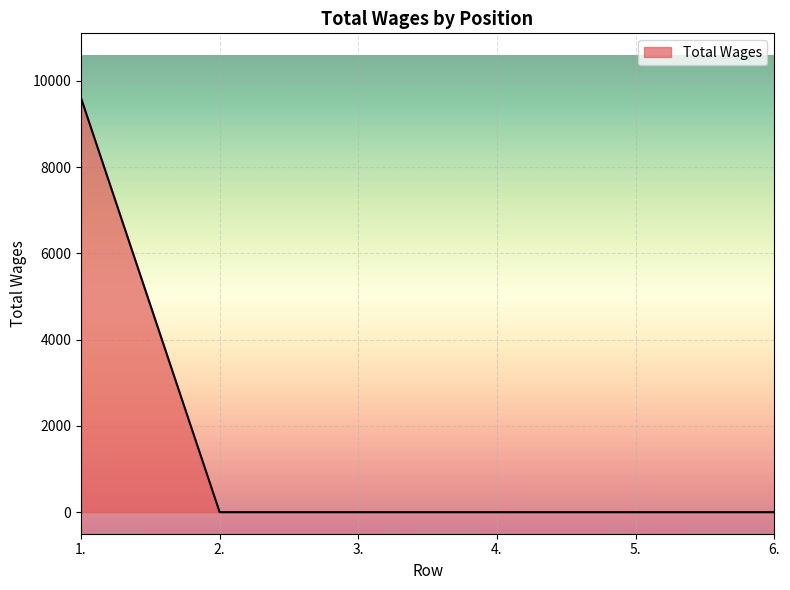

Is it true that the value at 2. is 0?

True